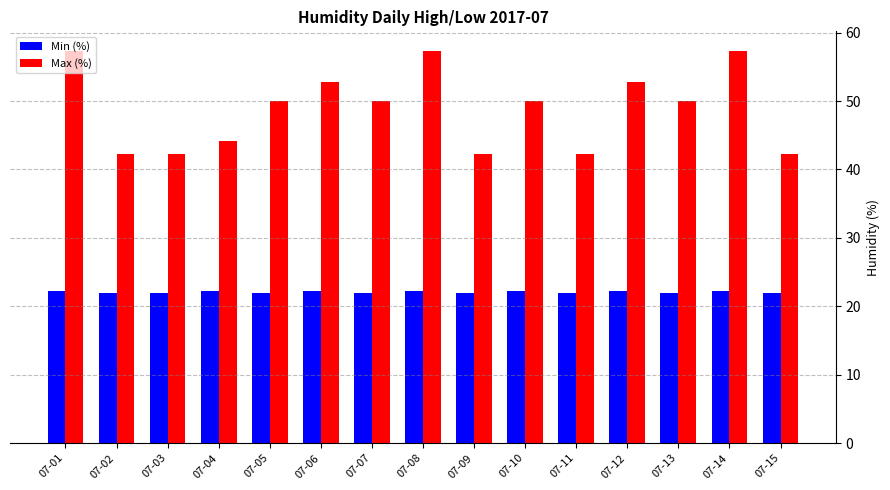

How many categories are shown in the chart?

15